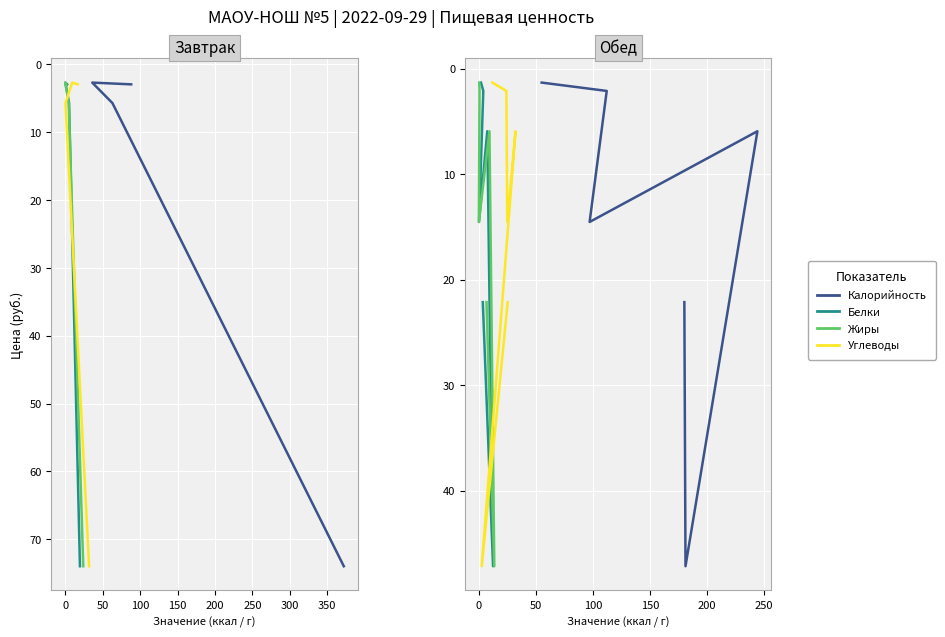

How many lines are shown in the chart?

4